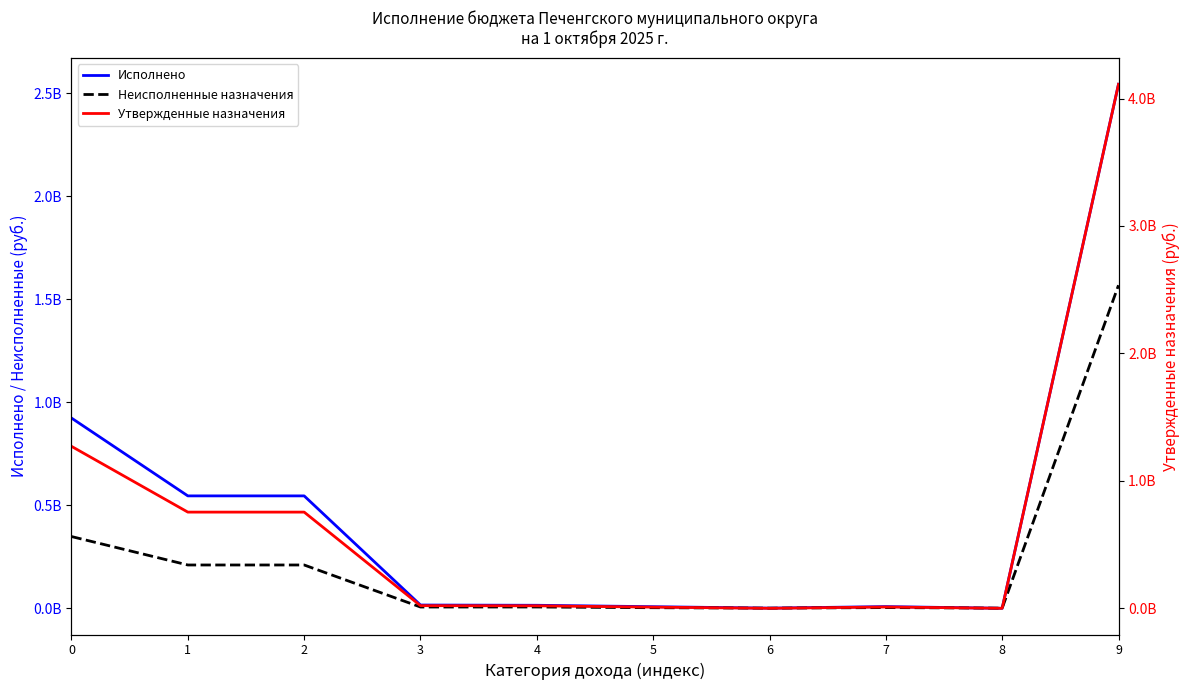

How many distinct data groups are displayed?

3